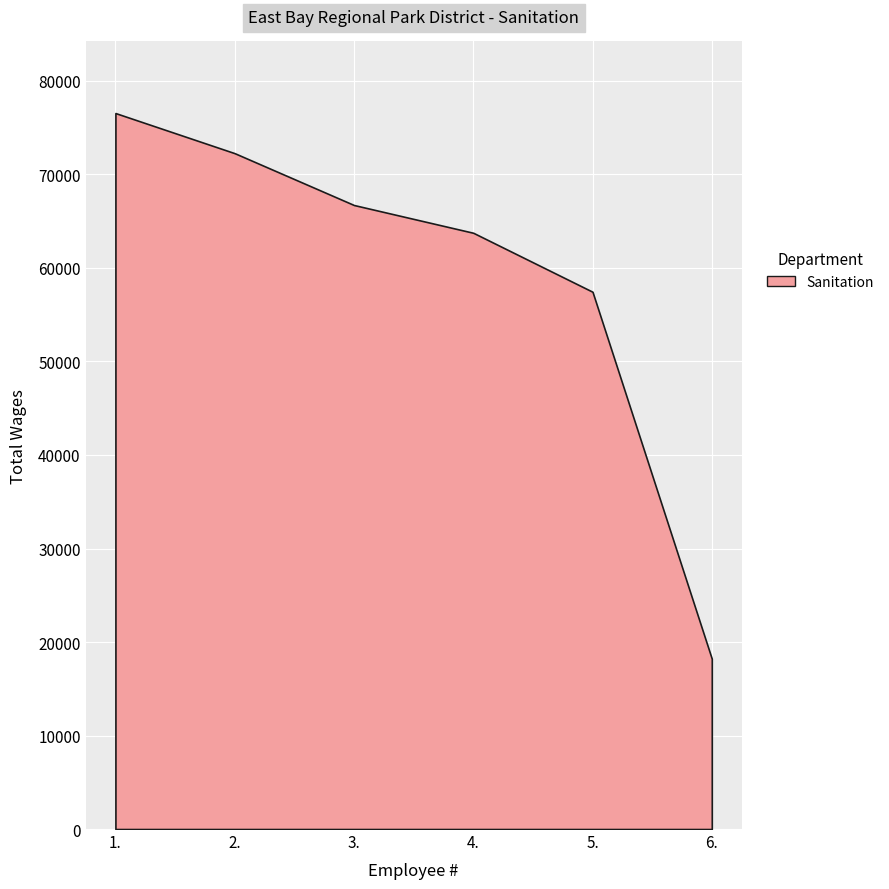

What is the minimum value shown in the chart?

18220